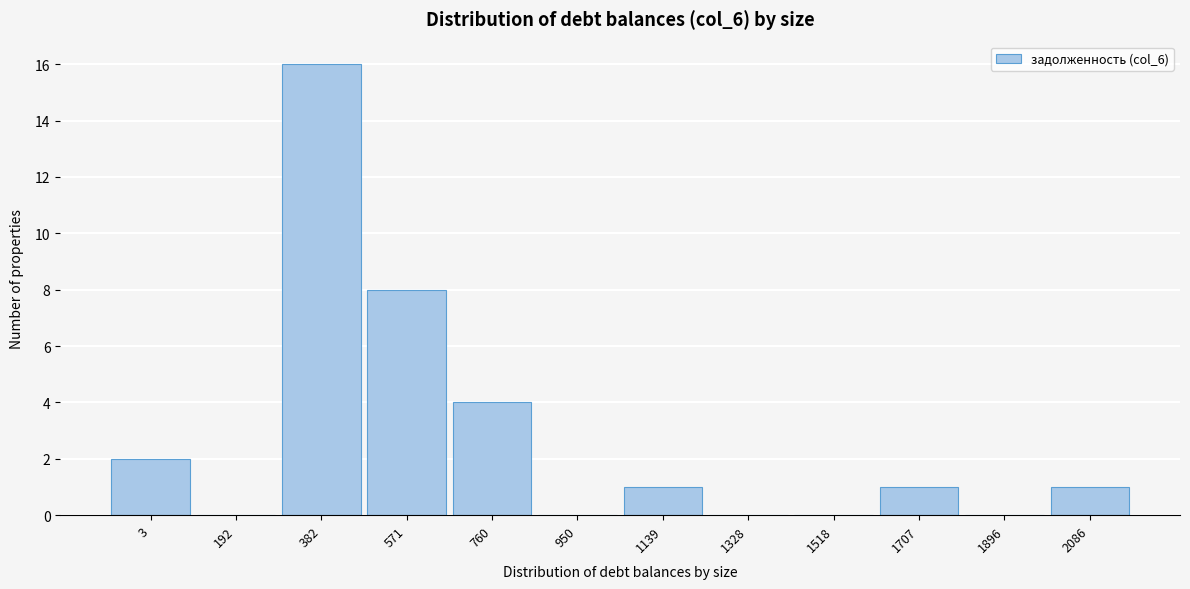

Reading right to left, extract all data points from this chart.

2086=1	1896=0	1707=1	1518=0	1328=0	1139=1	950=0	760=4	571=8	382=16	192=0	3=2